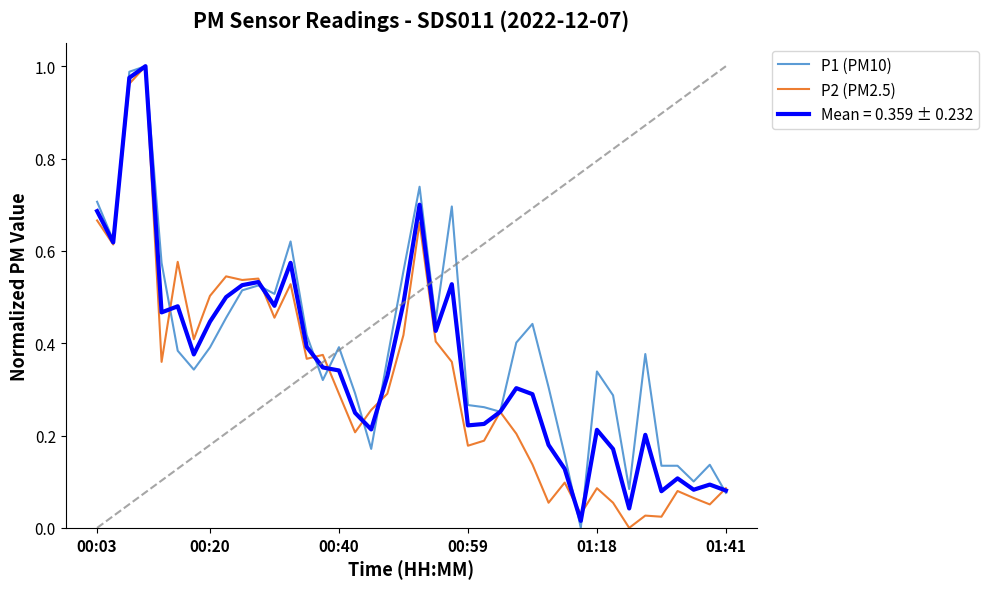

What is the value of the P2 (PM2.5) point at the 37th from the left?

0.1